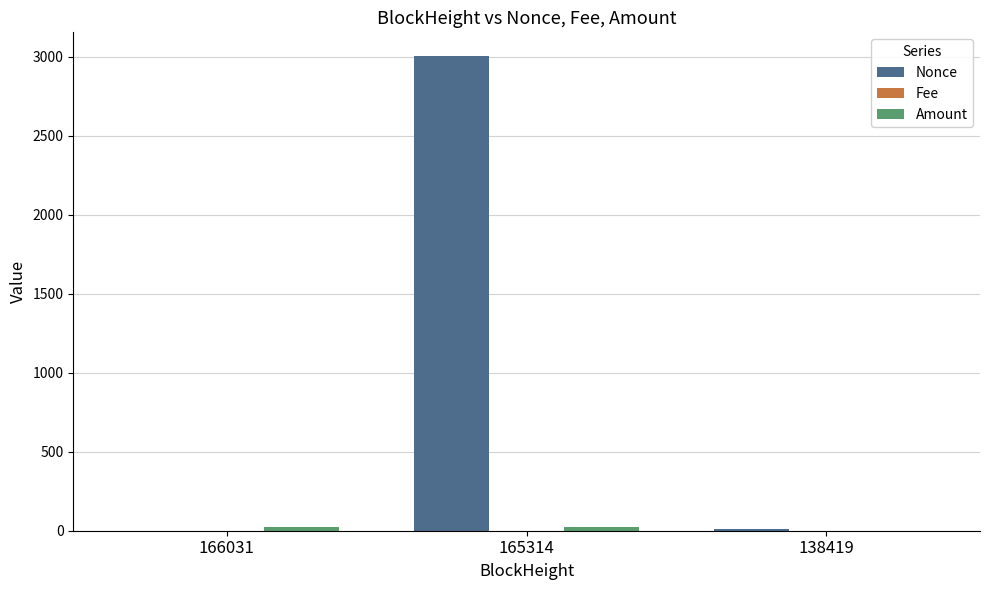

Count the number of data series in this chart.

3